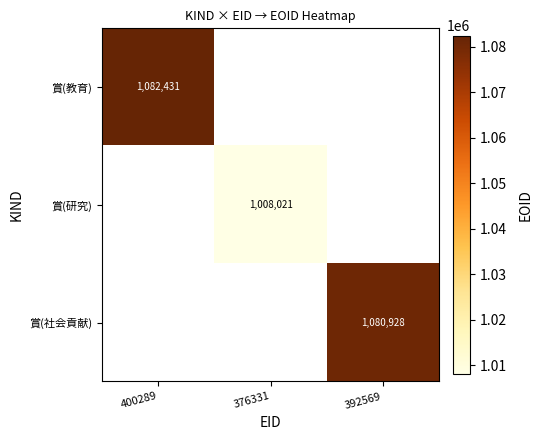

True or false: 賞(教育) has a value of 736568 at 400289.

False